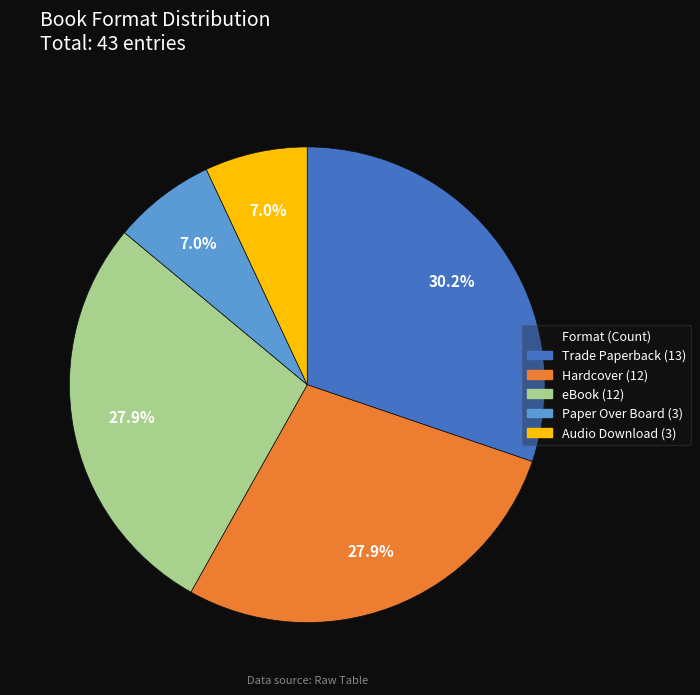

Is there a majority slice in this chart?

No